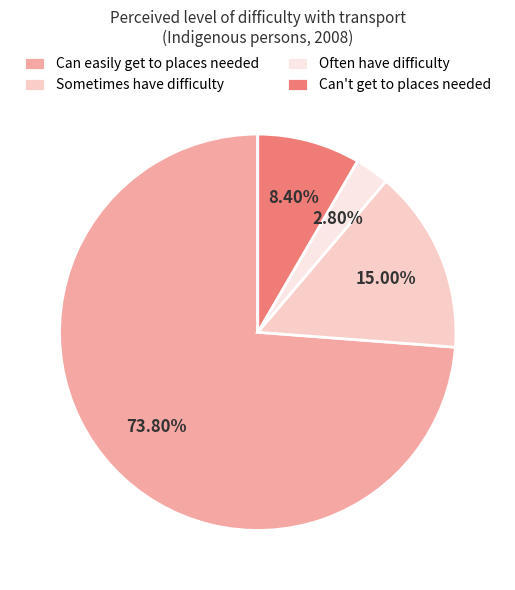

Approximately how many times larger is the value at Can't get to places needed compared to Often have difficulty?

3.0